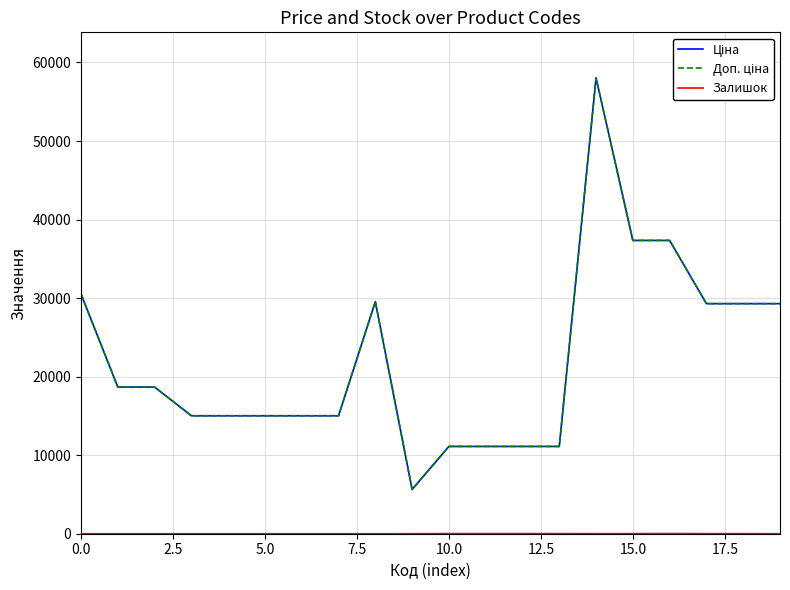

At which label does Доп. ціна reach its minimum?

9